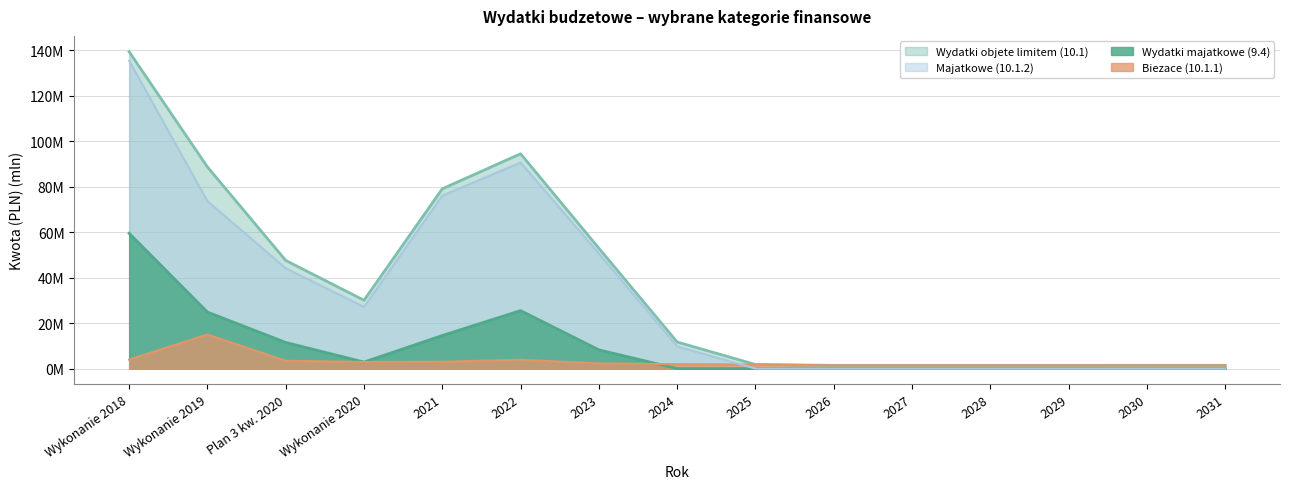

What is the difference between the highest and lowest values at 2022?

90.6